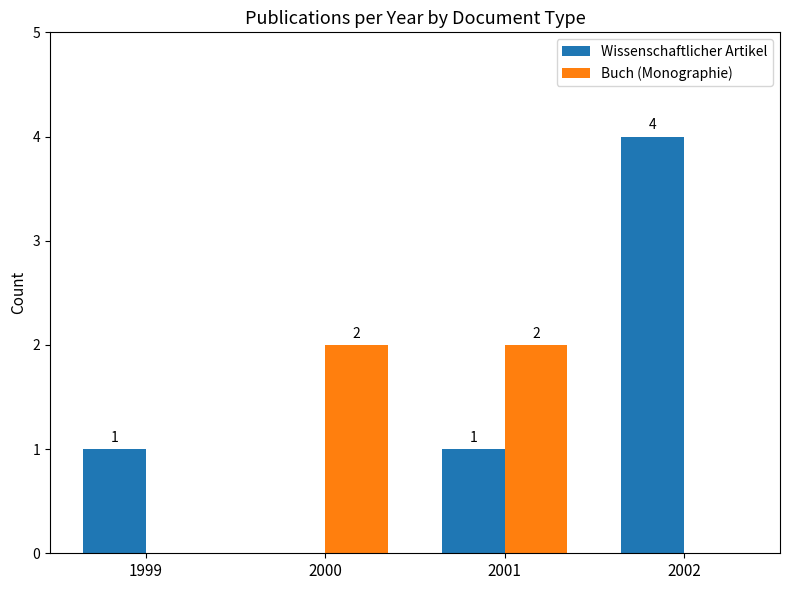

Which series changed the most between 2001 and 2002?

Wissenschaftlicher Artikel